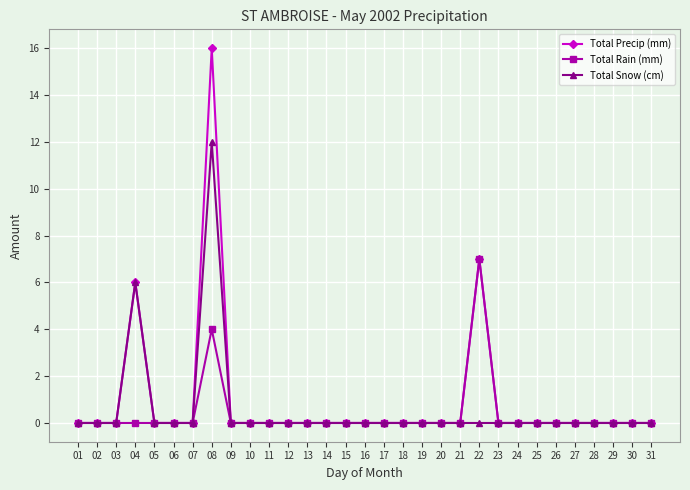

The Total Rain (mm) series shows 4 at 25. True or false?

False